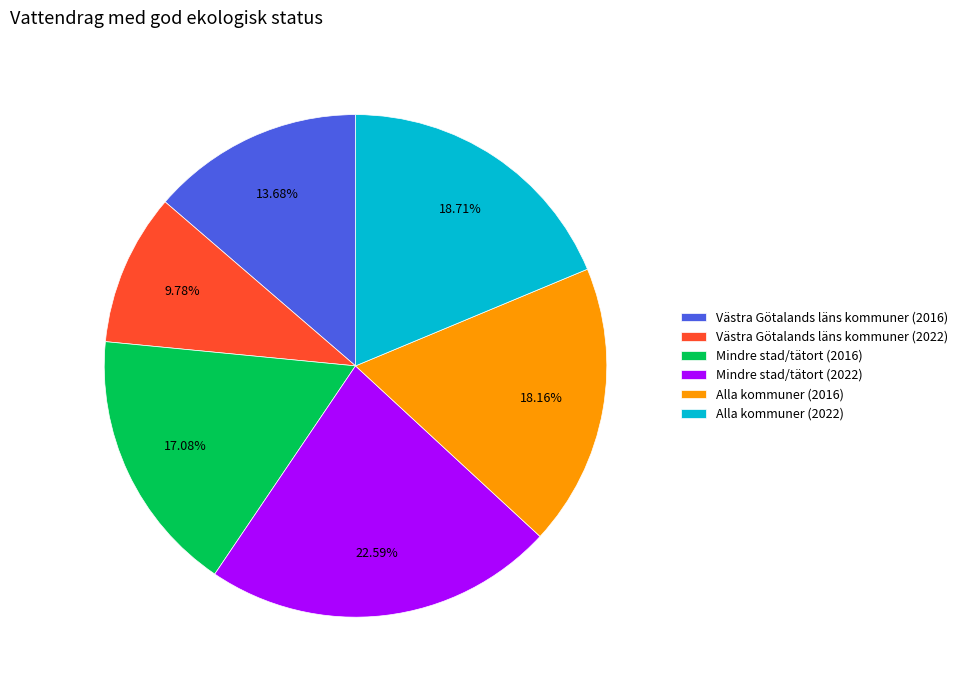

Count the number of slices in the pie.

6